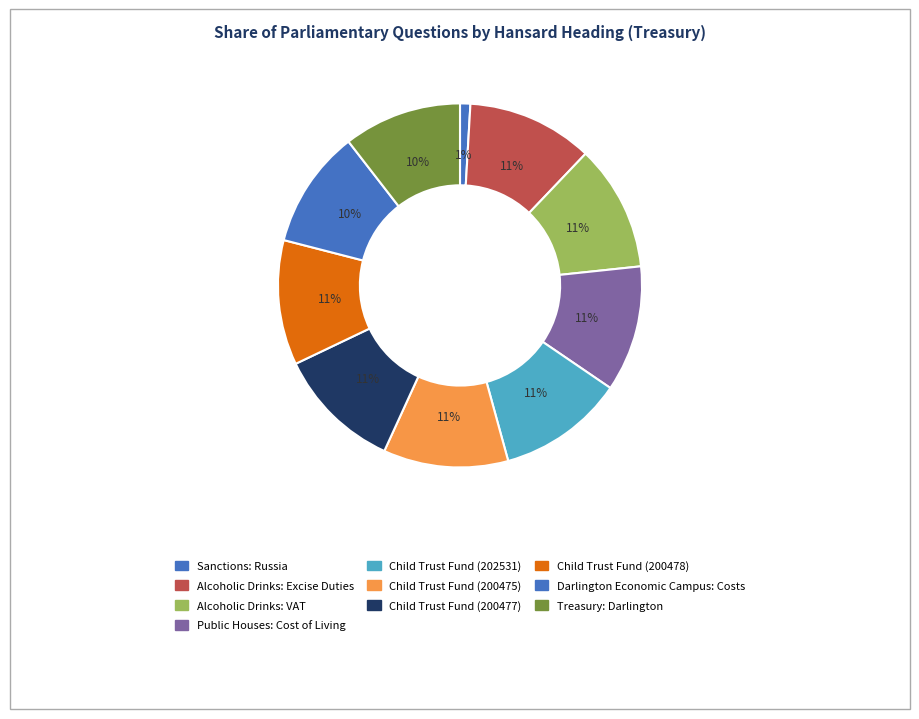

Rank the categories by value from highest to lowest.

Child Trust Fund (202531), Public Houses: Cost of Living, Alcoholic Drinks: VAT, Alcoholic Drinks: Excise Duties, Child Trust Fund (200478), Child Trust Fund (200477), Child Trust Fund (200475), Treasury: Darlington, Darlington Economic Campus: Costs, Sanctions: Russia